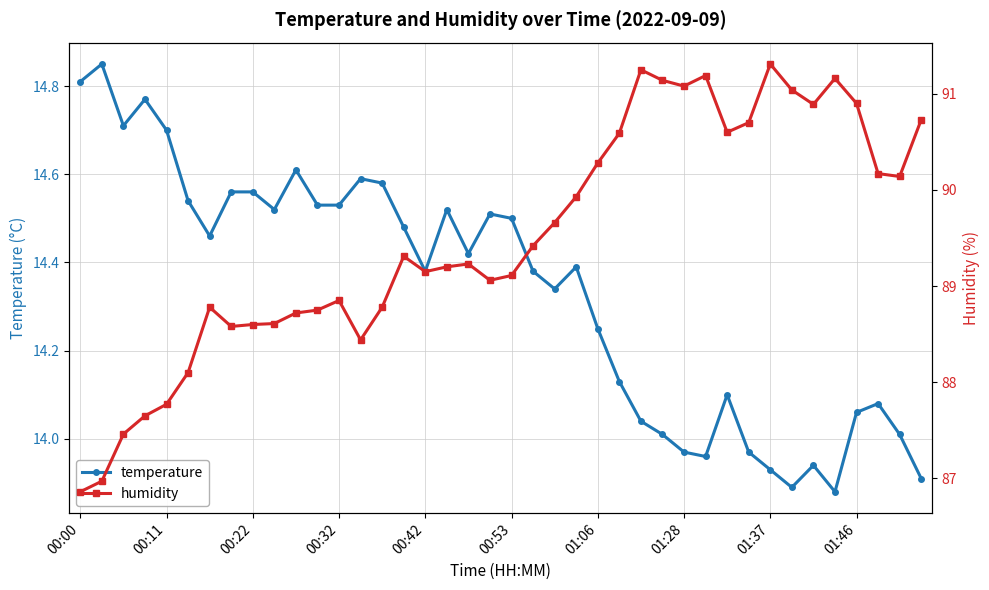

What is the difference between the second highest and second lowest values in the humidity series?

4.3